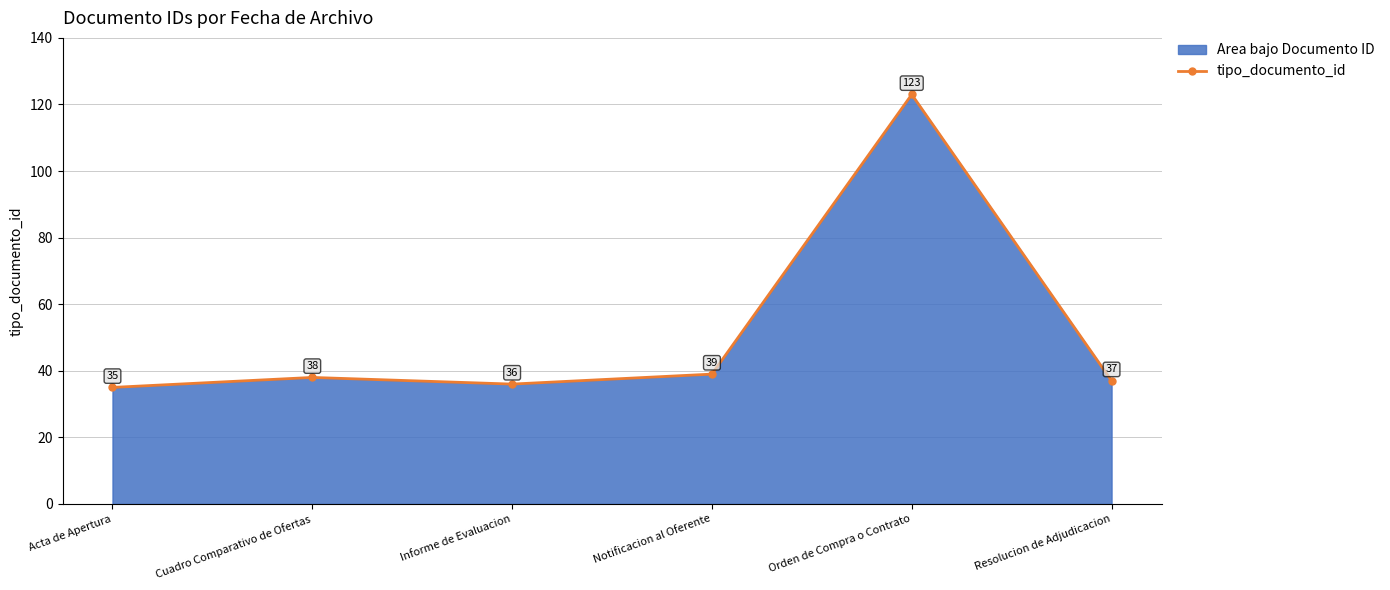

What is the maximum value shown in the chart?

123